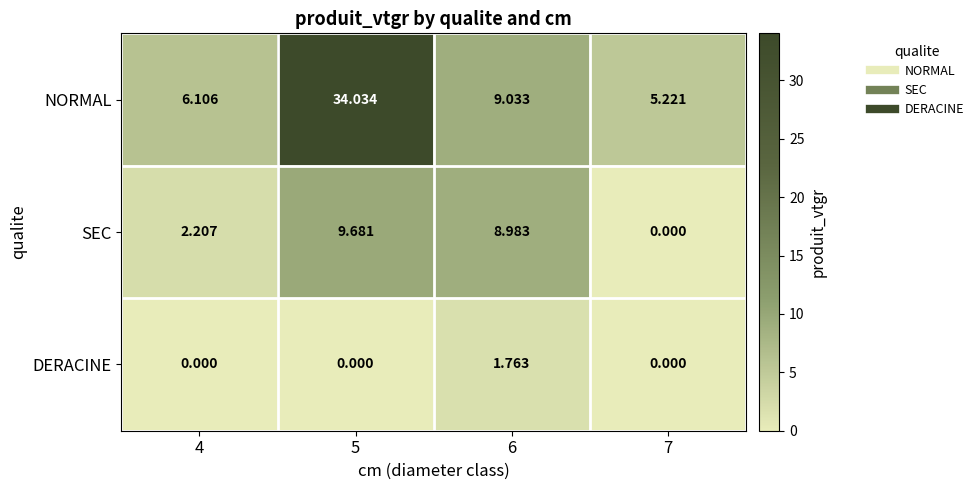

Which series has the widest spread of values?

NORMAL